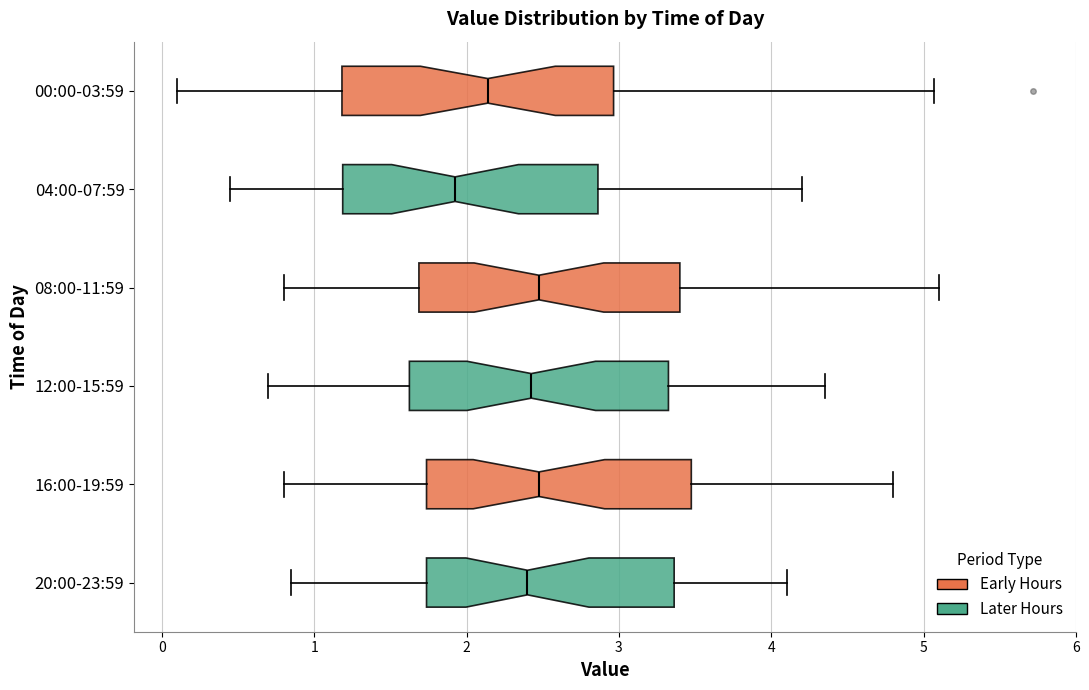

Reading bottom to top, transcribe this box plot: for each box, give where its median line is, the range the box spans, and where its two whiskers end, as read against the x-axis. The values are not printed on the chart, so give them approximately, as read against the axis.

20:00-23:59: median 2.4, box 1.7 to 3.4, whiskers 0.9 to 4.1
16:00-19:59: median 2.5, box 1.7 to 3.5, whiskers 0.8 to 4.8
12:00-15:59: median 2.4, box 1.6 to 3.3, whiskers 0.7 to 4.4
08:00-11:59: median 2.5, box 1.7 to 3.4, whiskers 0.8 to 5.1
04:00-07:59: median 1.9, box 1.2 to 2.9, whiskers 0.5 to 4.2
00:00-03:59: median 2.1, box 1.2 to 3.0, whiskers 0.1 to 5.1